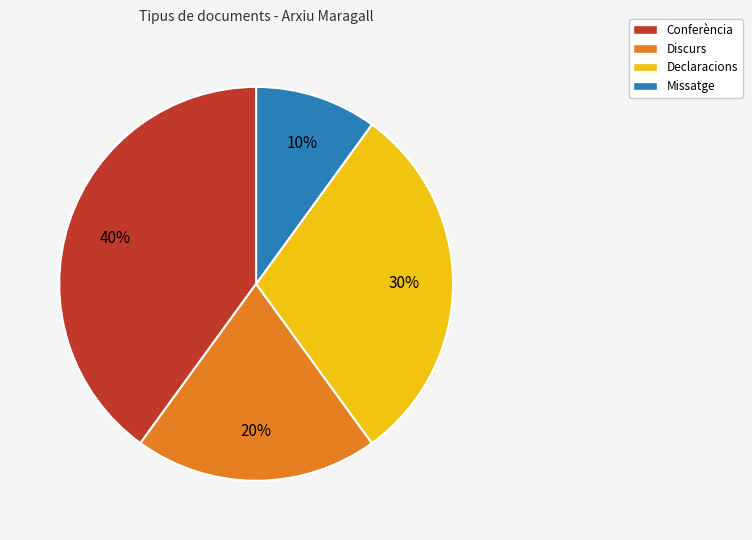

To the nearest percent, what is the average slice percentage?

25%